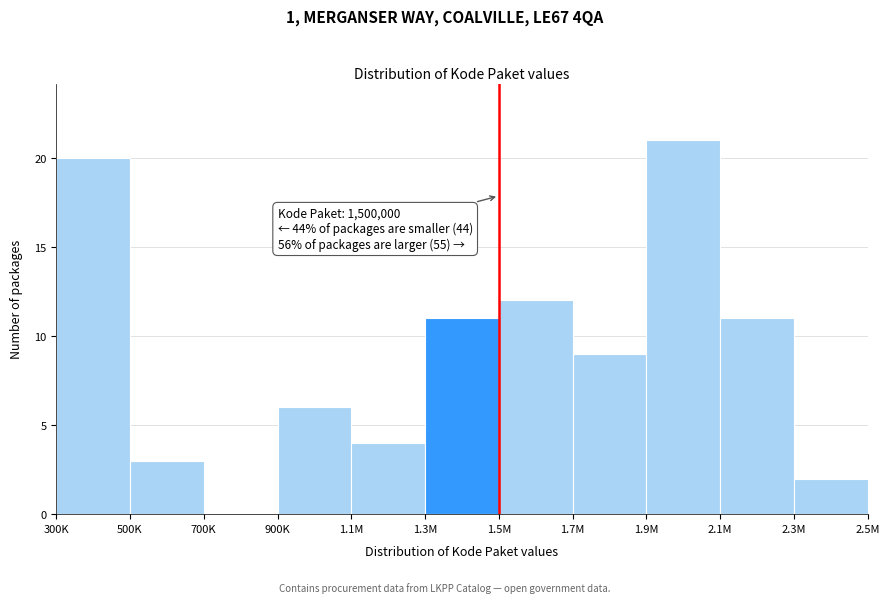

Reading left to right, extract all data points from this chart.

300K=20	500K=3	700K=0	900K=6	1.1M=4	1.3M=11	1.5M=12	1.7M=9	1.9M=21	2.1M=11	2.3M=2